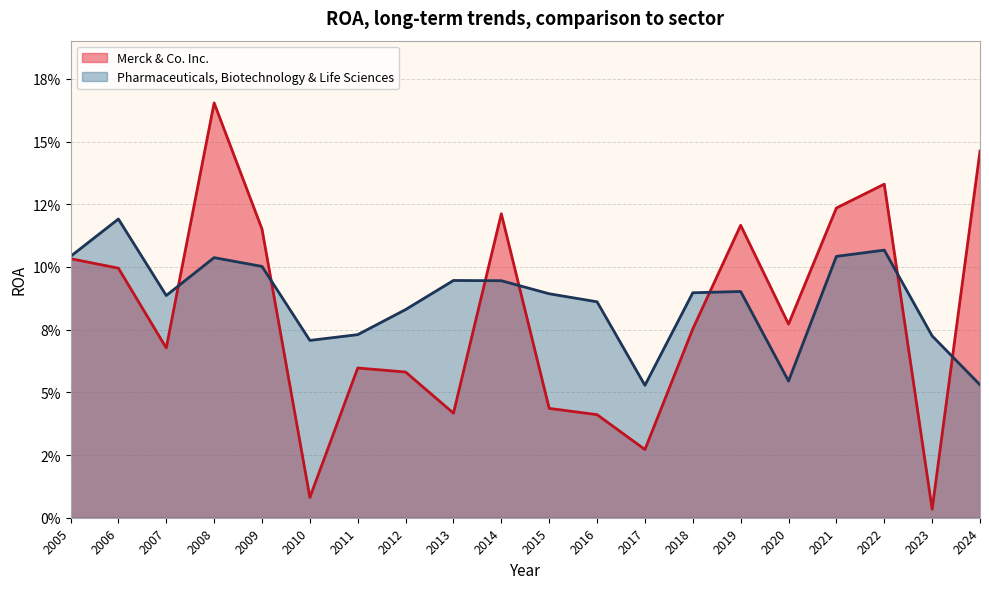

What is the sum of the Pharmaceuticals, Biotechnology & Life Sciences values at 2016 and 2021?

0.2